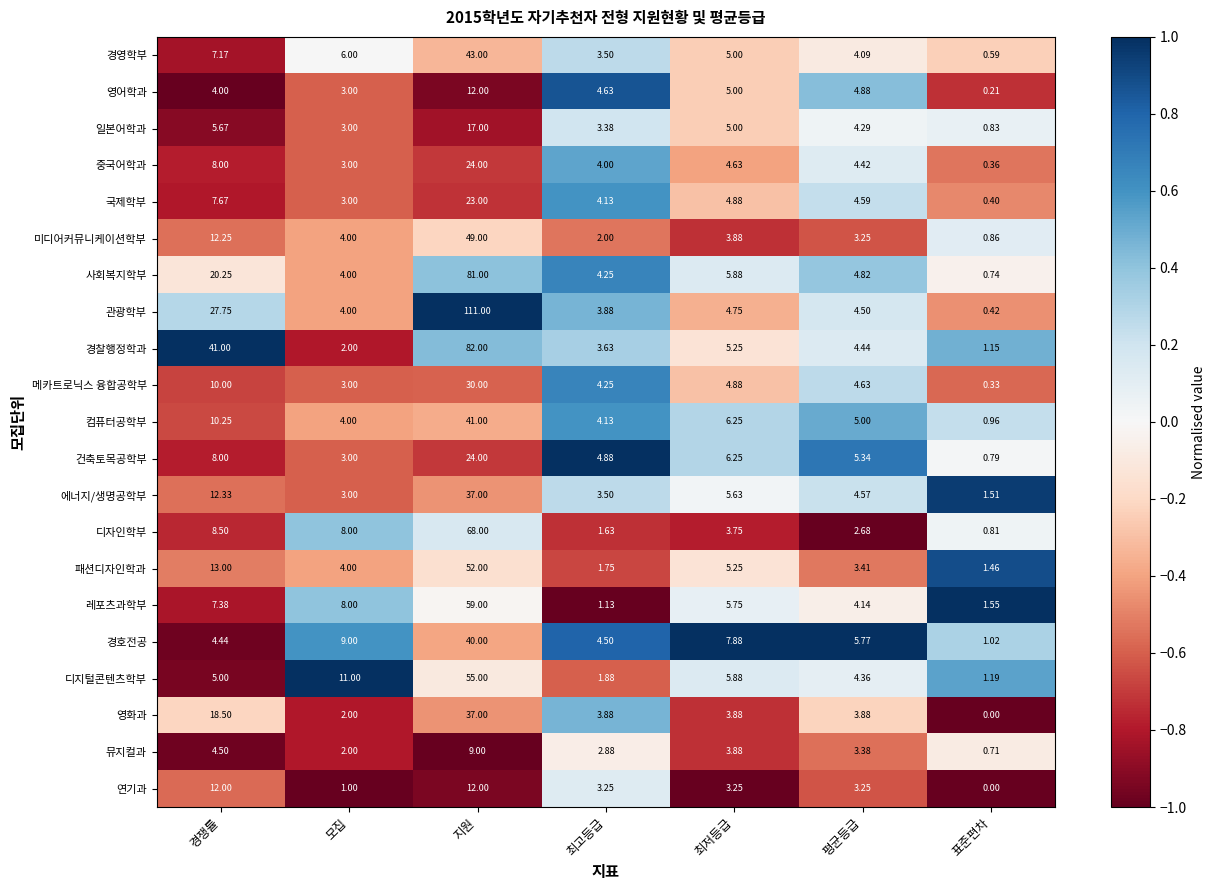

Which series has the widest spread of values?

관광학부